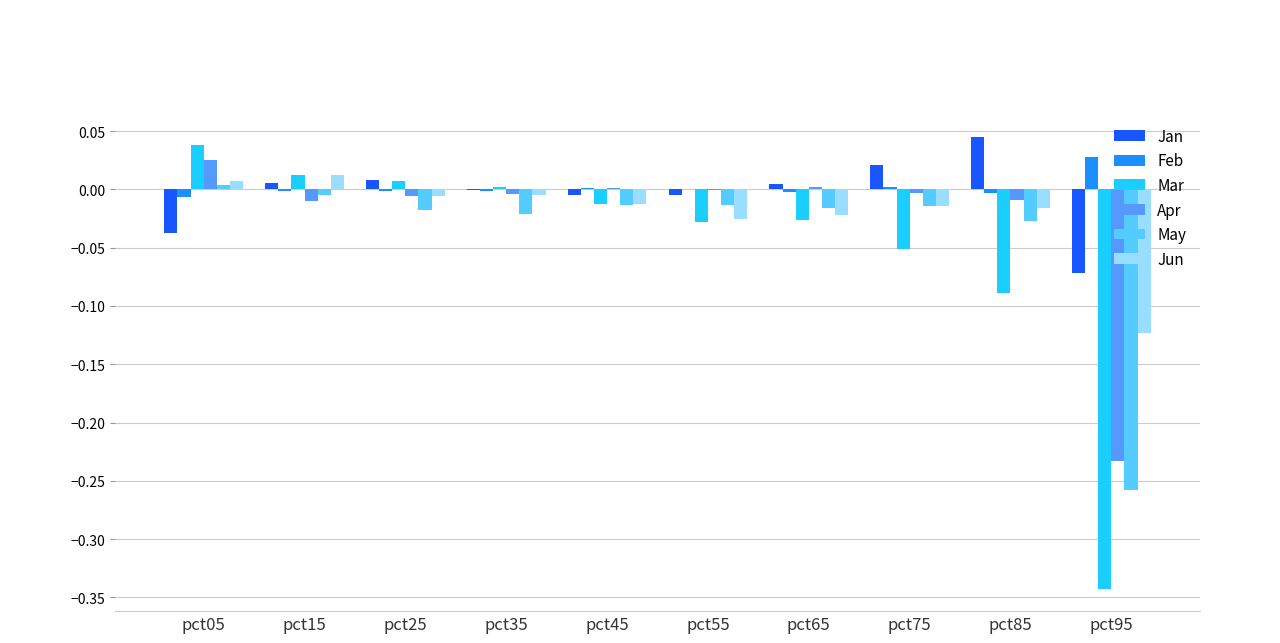

What is the sum of all May values?

-0.4